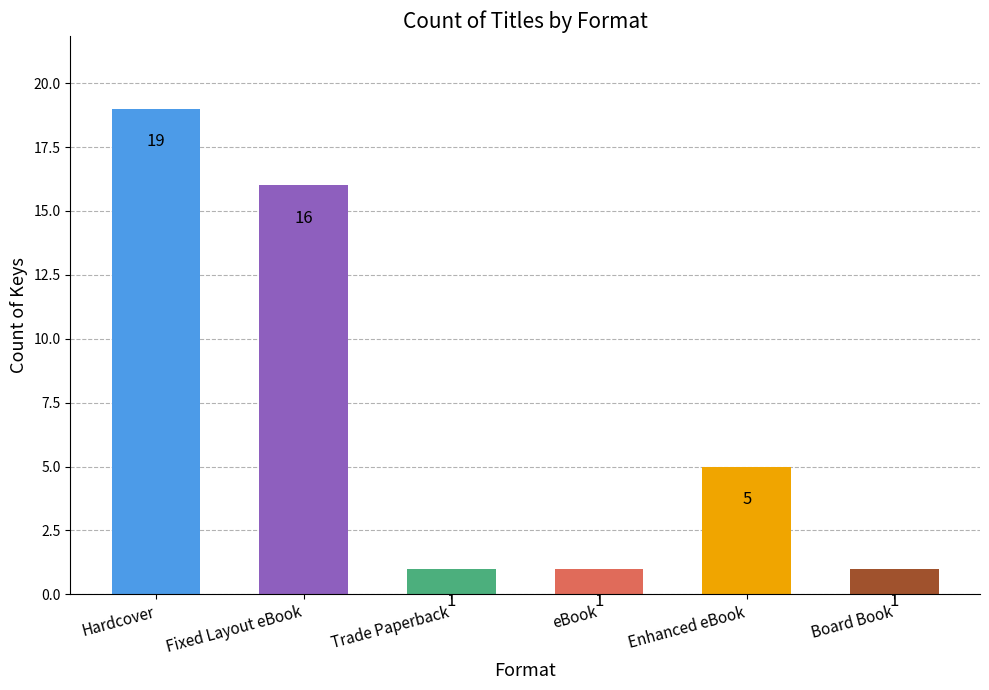

What is the label of the 2nd bar from the left?

Fixed Layout eBook